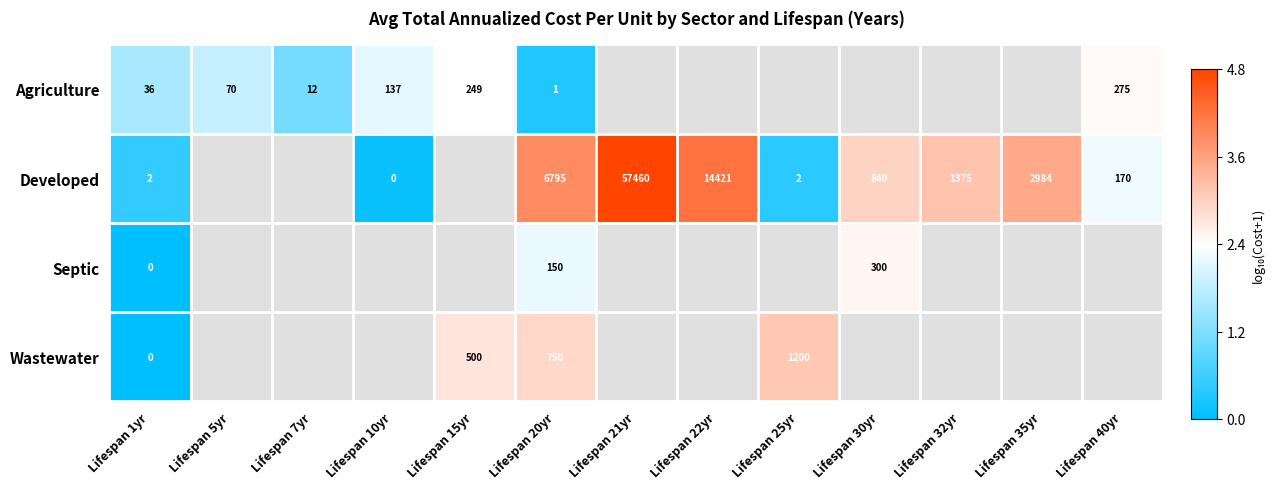

Is the value of Wastewater at Lifespan 1yr greater than the value of Agriculture at Lifespan 1yr?

No